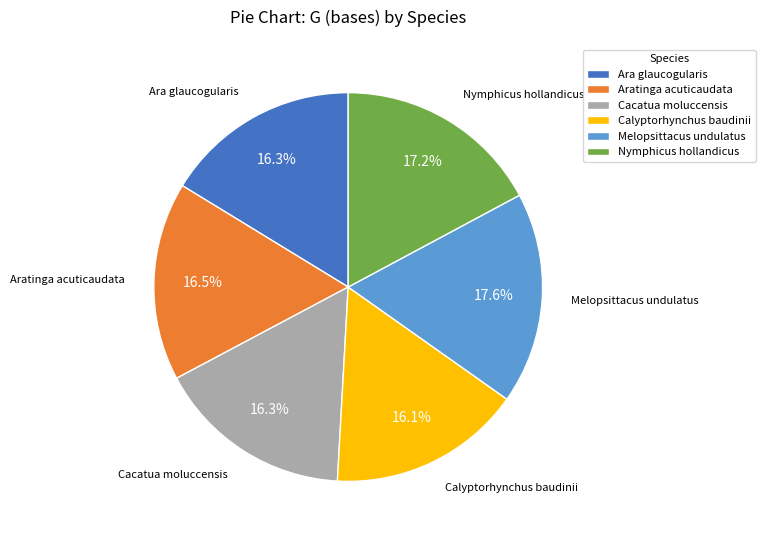

What is the ratio of the value at Melopsittacus undulatus to the value at Calyptorhynchus baudinii?

1.1